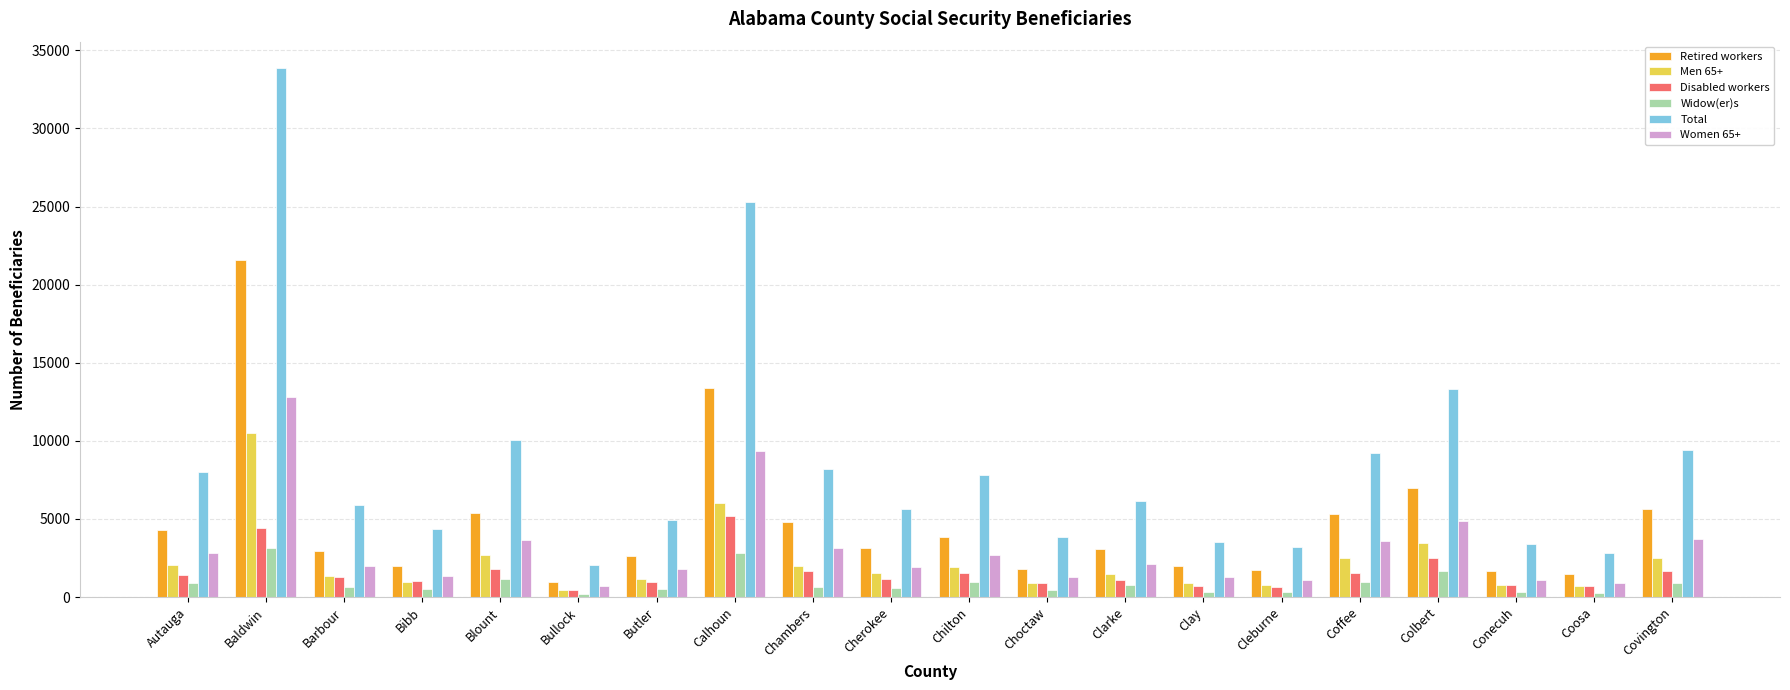

What position from the left is Coffee?

16